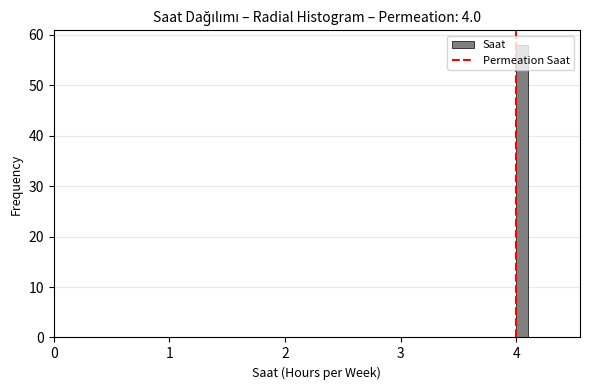

Around what value on the x-axis is the tallest bar? Give the approximate position of its centre, as read against the axis.

4.1